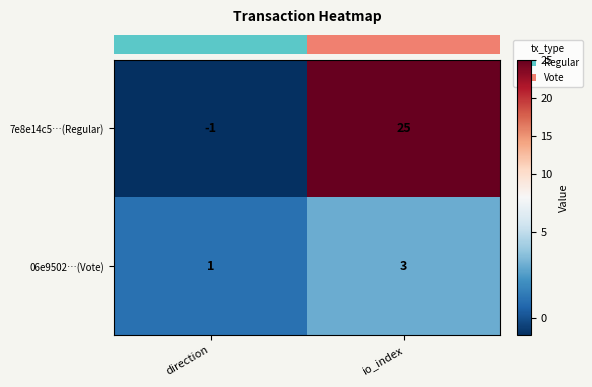

What is the maximum value shown in the chart?

25